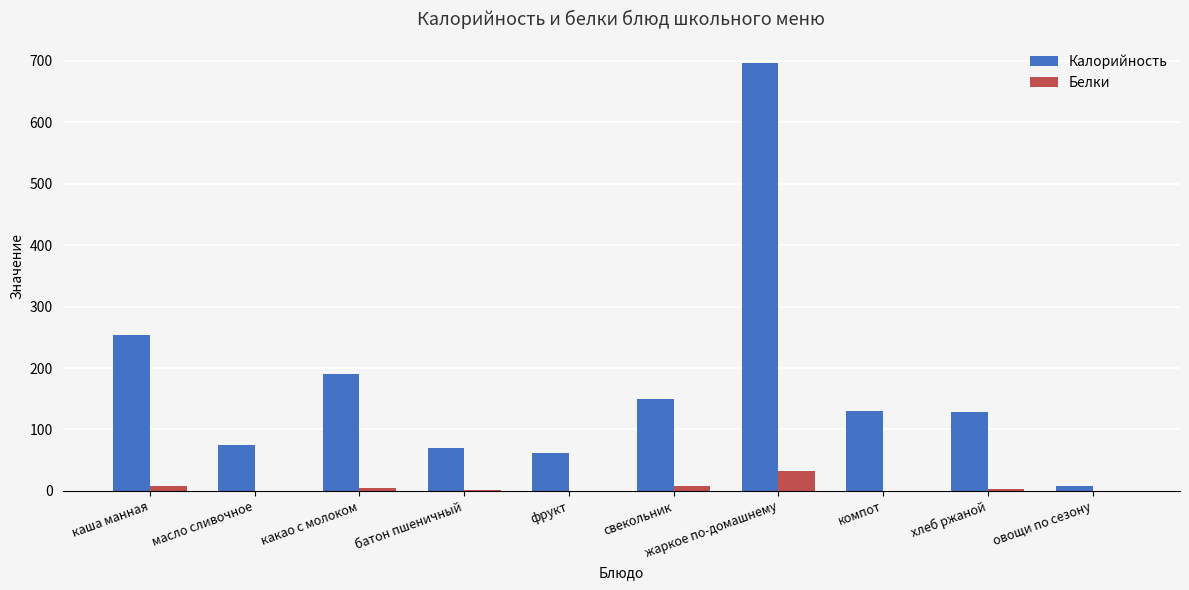

Is the value of Белки at масло сливочное greater than the value of Калорийность at какао с молоком?

No